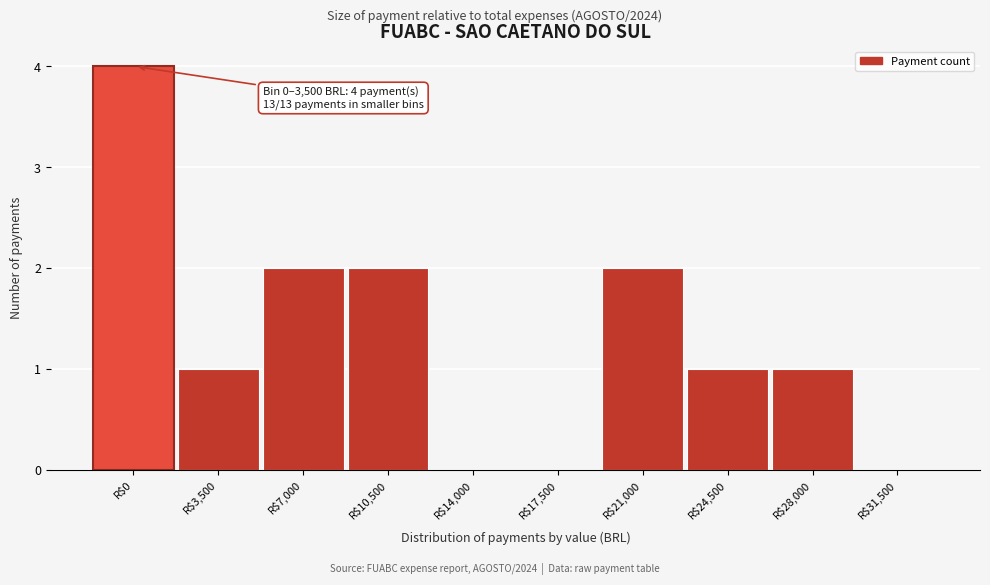

What is the sum of all values?

13